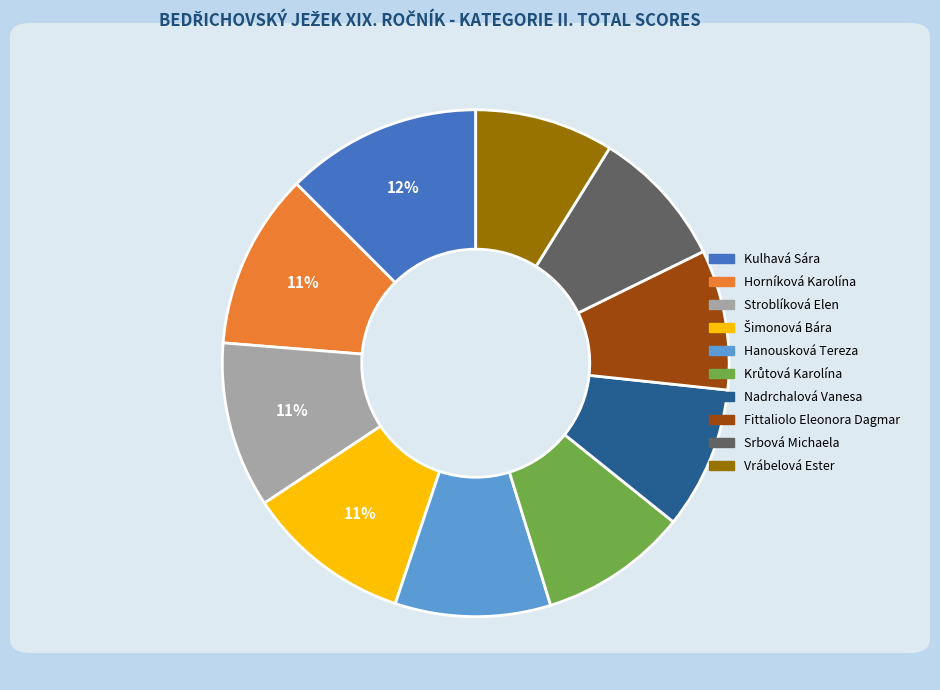

Count the number of slices in the pie.

10